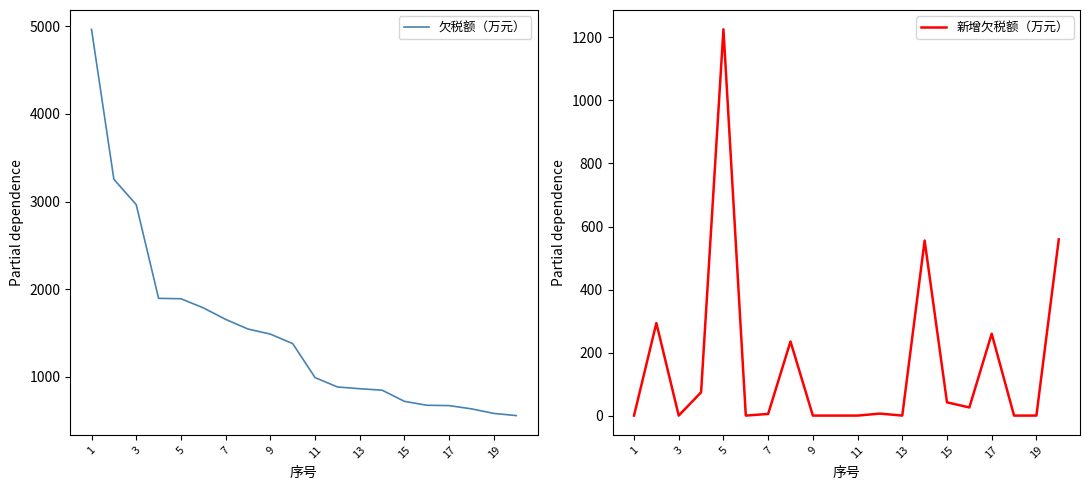

How many lines are shown in the chart?

2